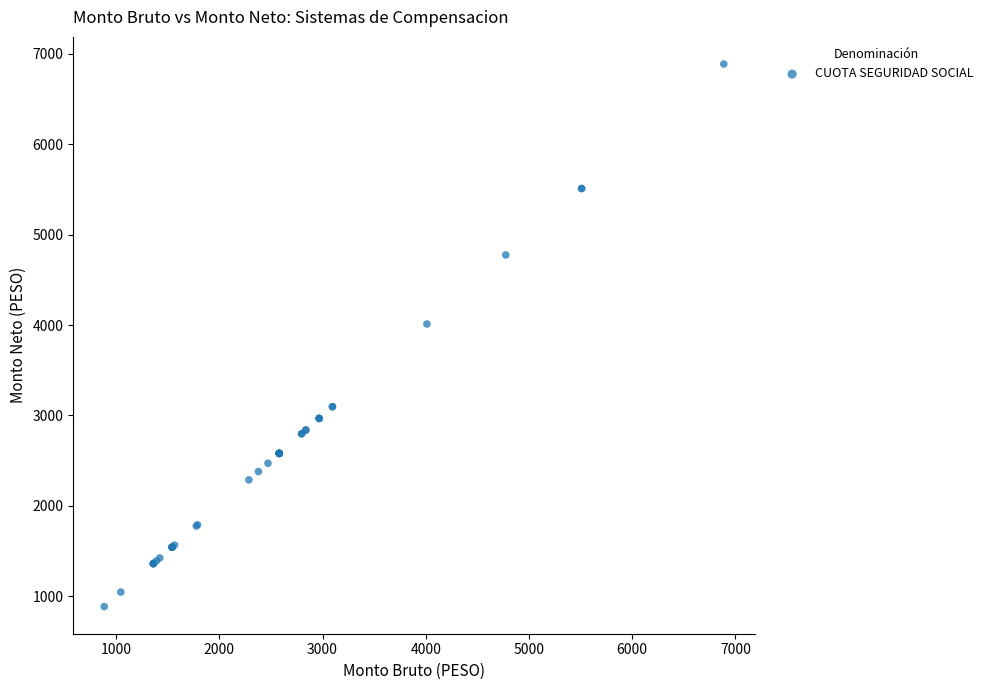

What Y value in the scatter plot is closest to 3886?

4011.2